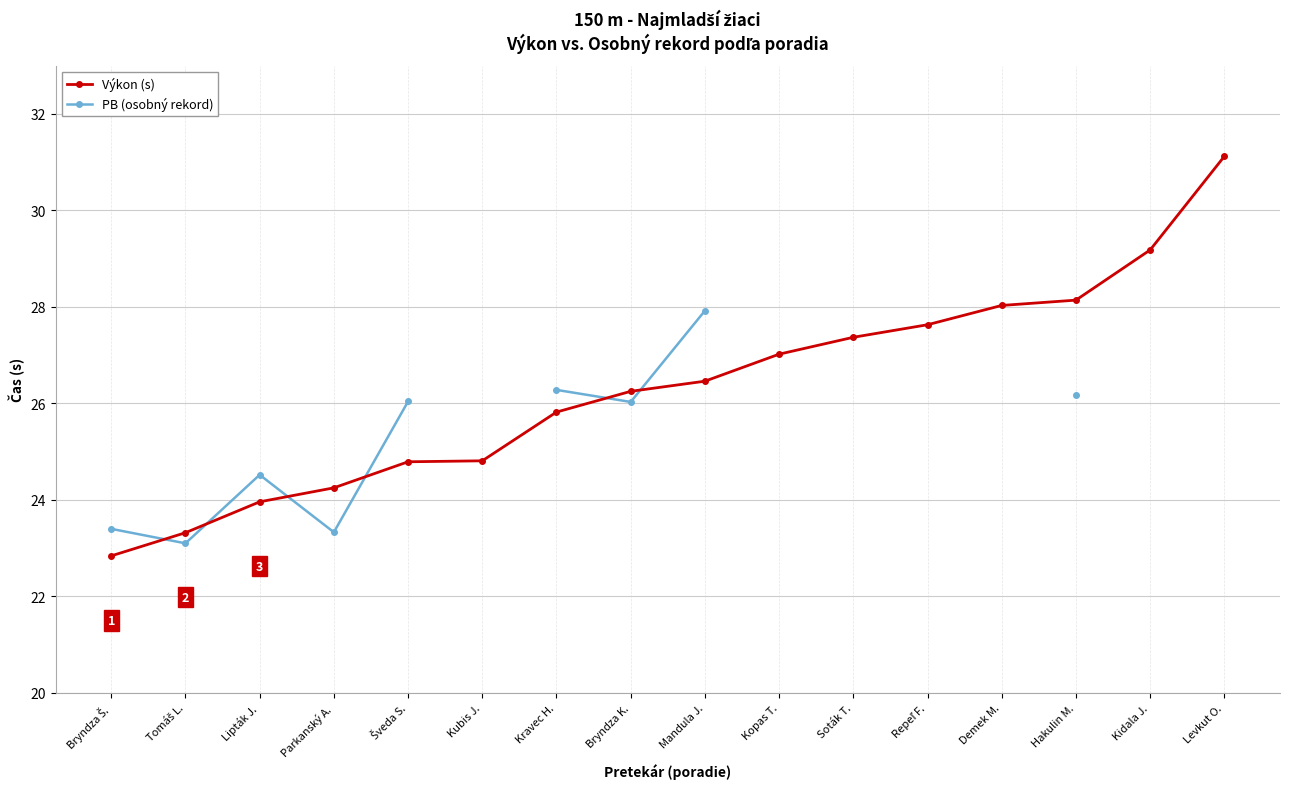

How many series are shown in this chart?

2